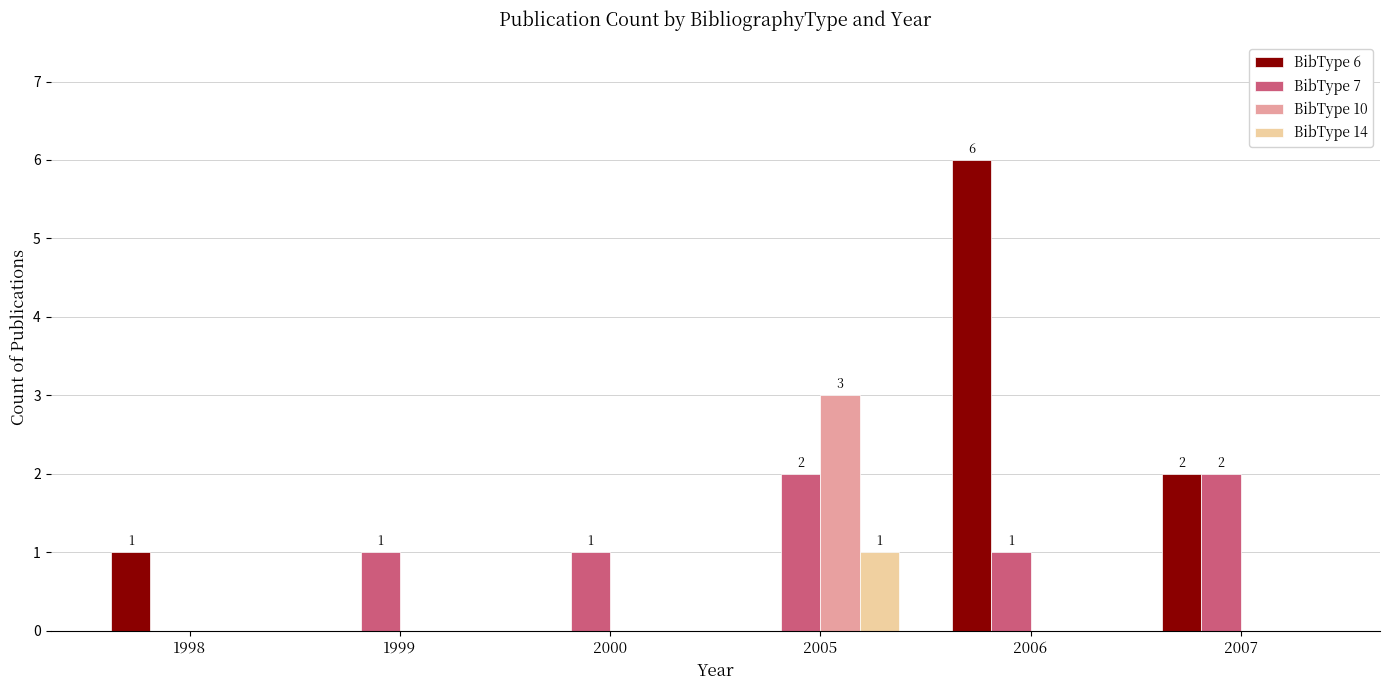

Which label corresponds to the largest value in the chart?

2006